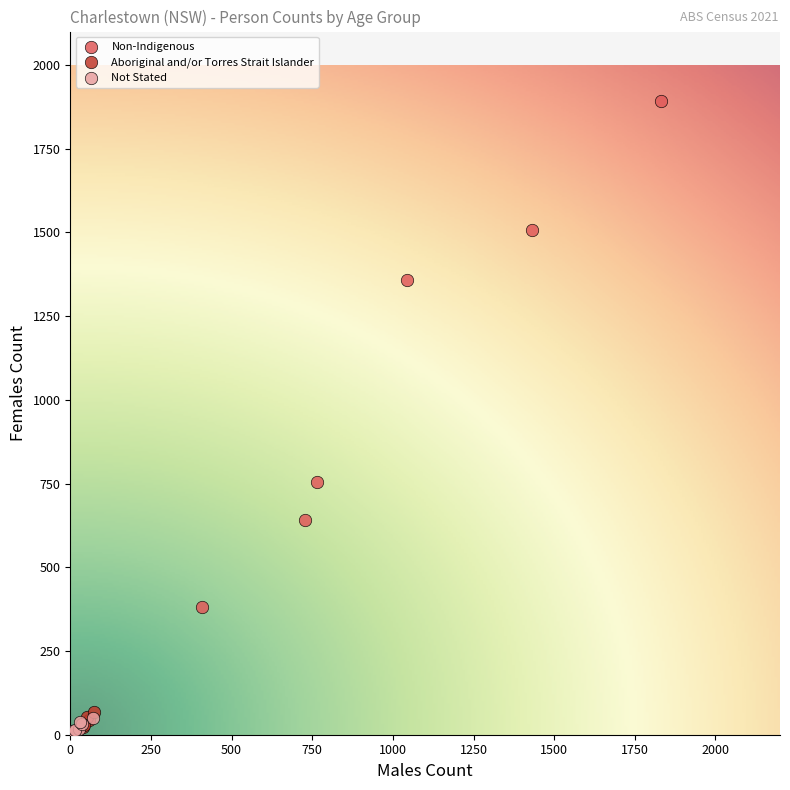

What are all the series names shown in the legend?

Non-Indigenous, Aboriginal and/or Torres Strait Islander, Not Stated